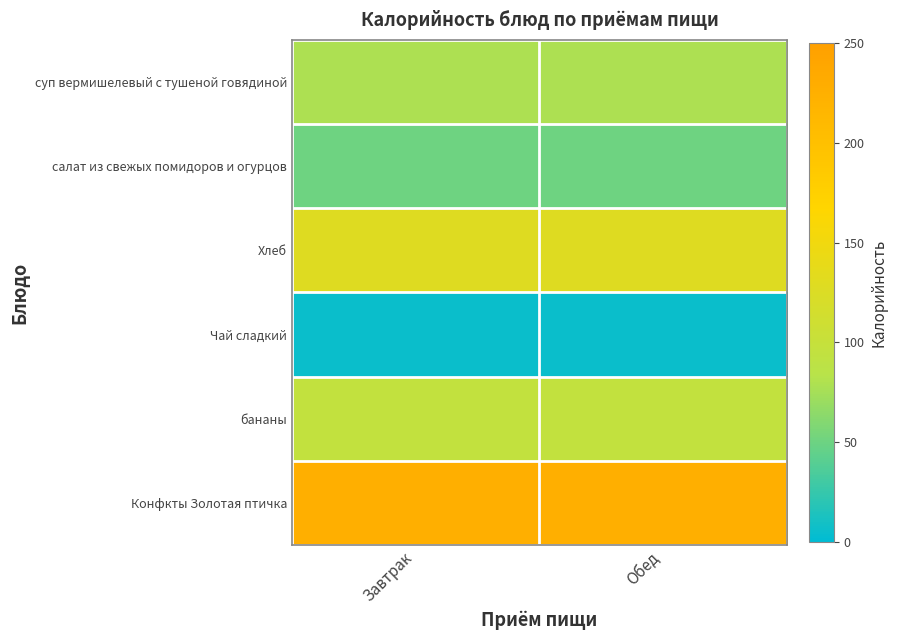

What is the maximum value shown in the chart?

225.0